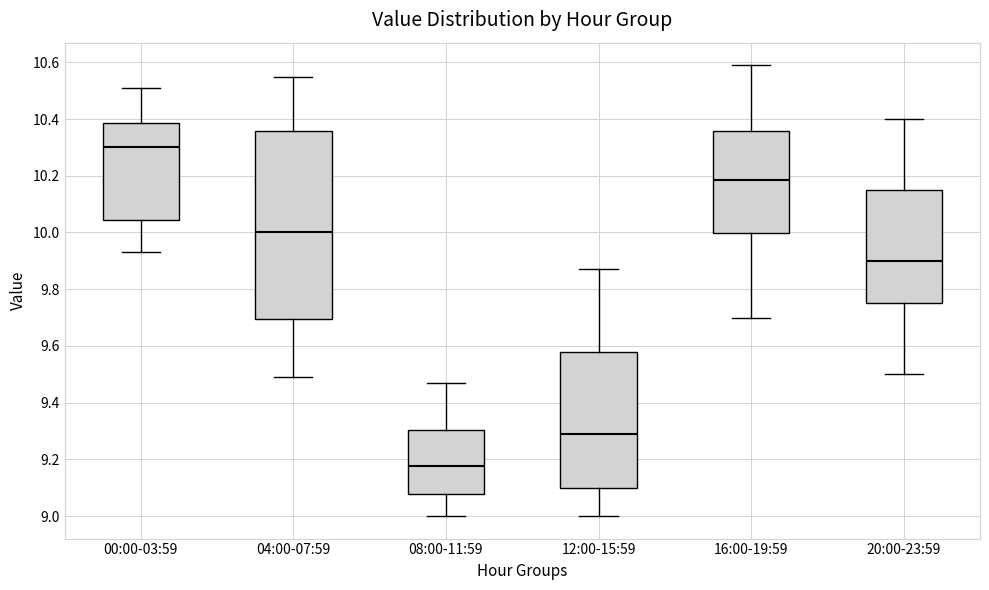

Which box has the lowest median line?

08:00-11:59